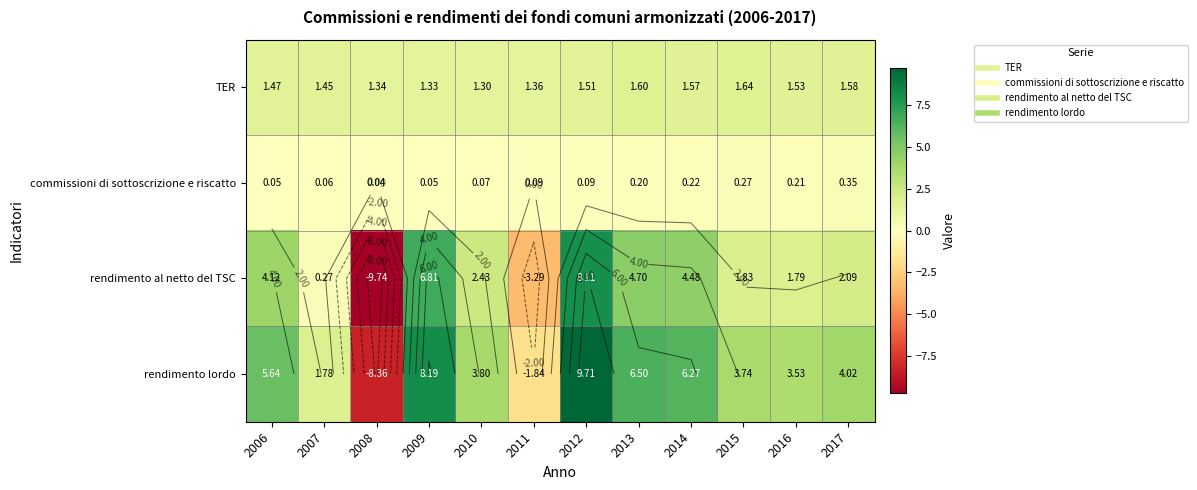

What is the difference between the rendimento lordo values at 2016 and 2015?

0.2